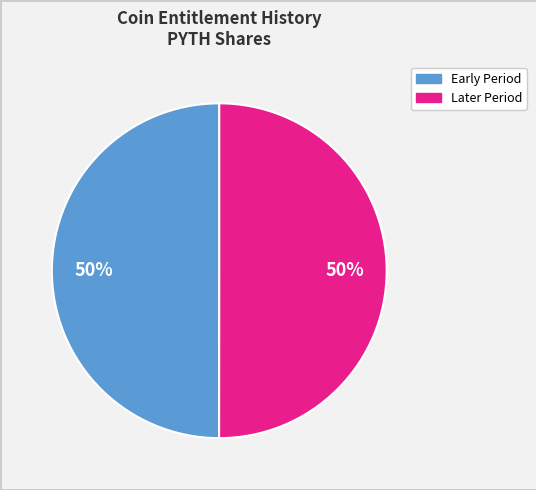

To the nearest percent, what is the average slice percentage?

50%